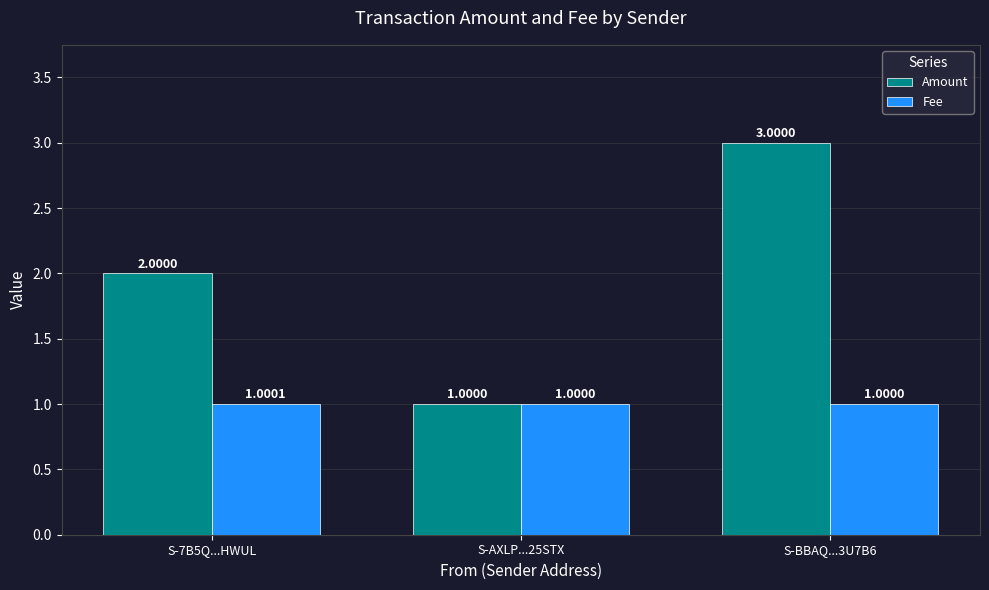

Count the number of categories in the chart.

3